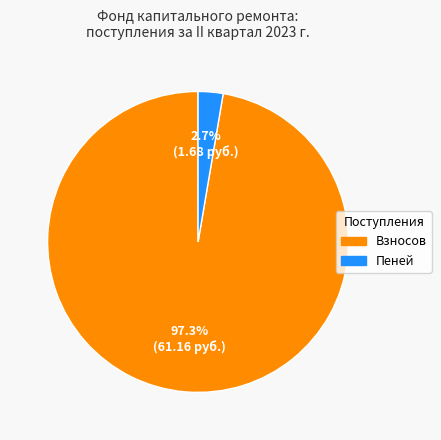

Is there any slice that represents more than half of the pie?

Yes